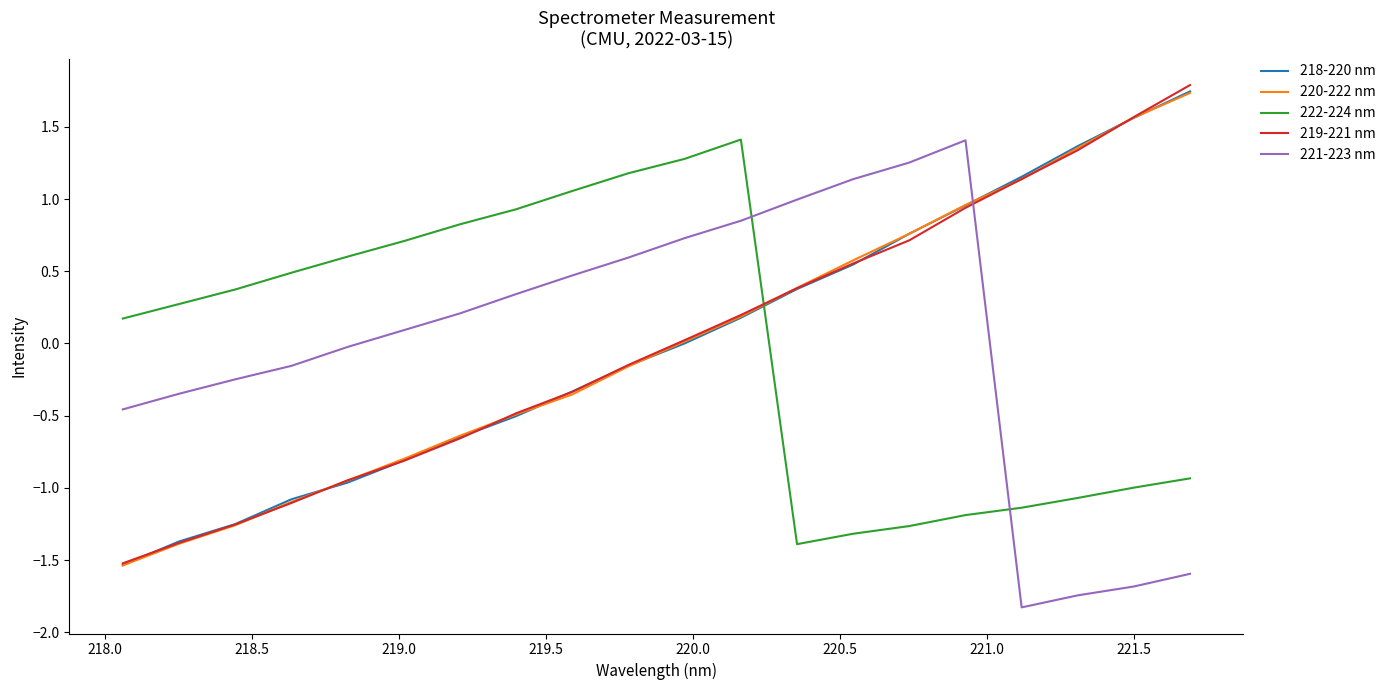

After their last crossing, which series has the higher values: 222-224 nm or 221-223 nm?

222-224 nm